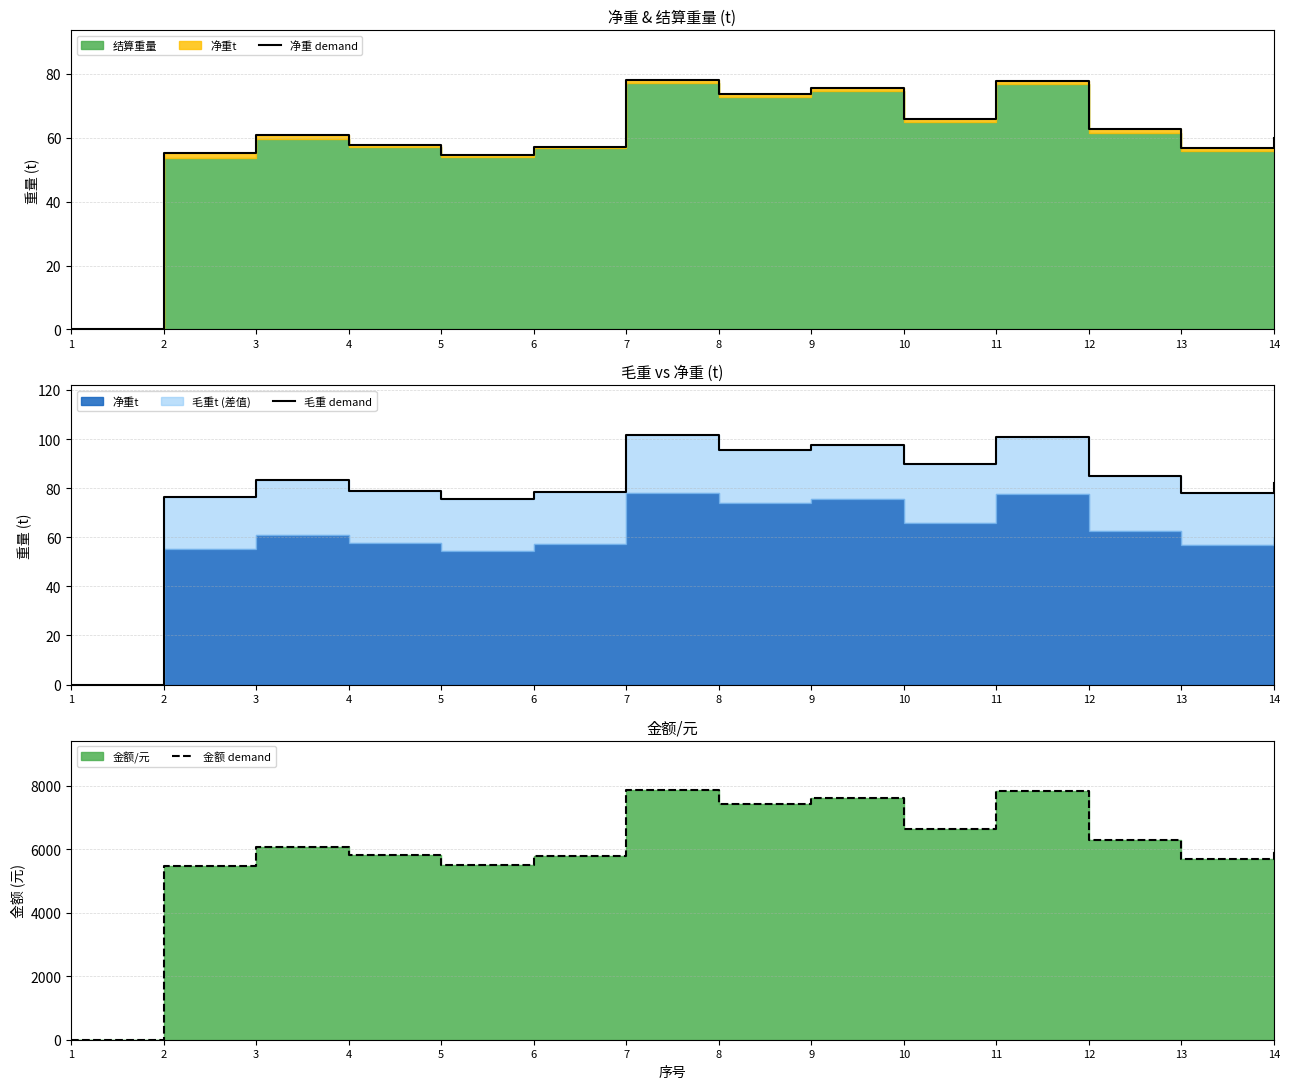

True or false: 毛重 demand and 净重 demand cross at least once.

False